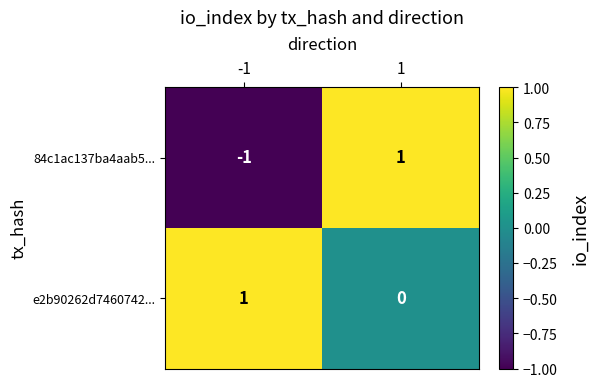

List the series in order of their overall mean, highest first.

e2b90262d7460742..., 84c1ac137ba4aab5...